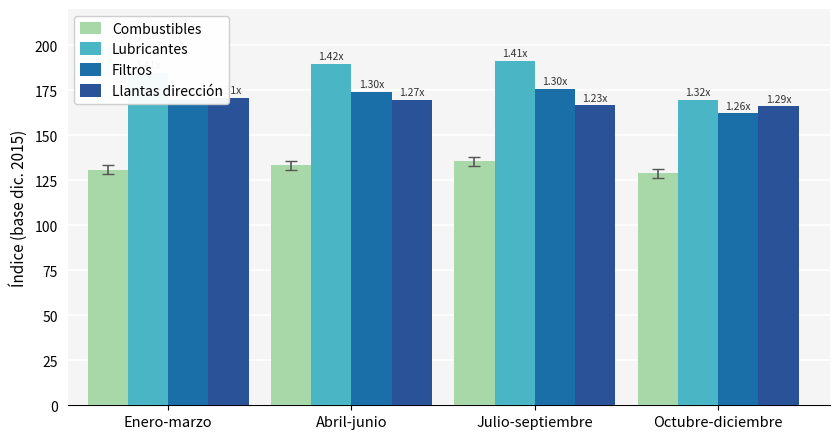

Rank the categories by Llantas dirección value from highest to lowest.

Enero-marzo, Abril-junio, Julio-septiembre, Octubre-diciembre